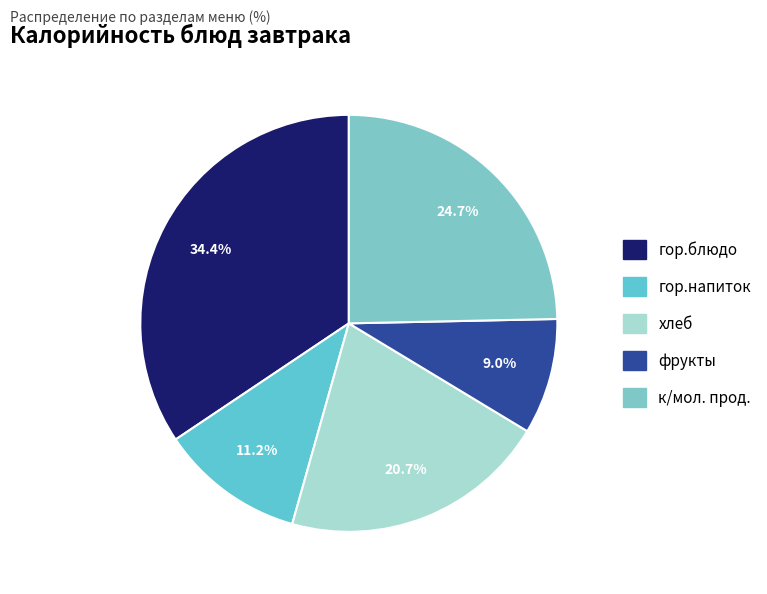

Does гор.блюдо account for over 50% of the chart?

No